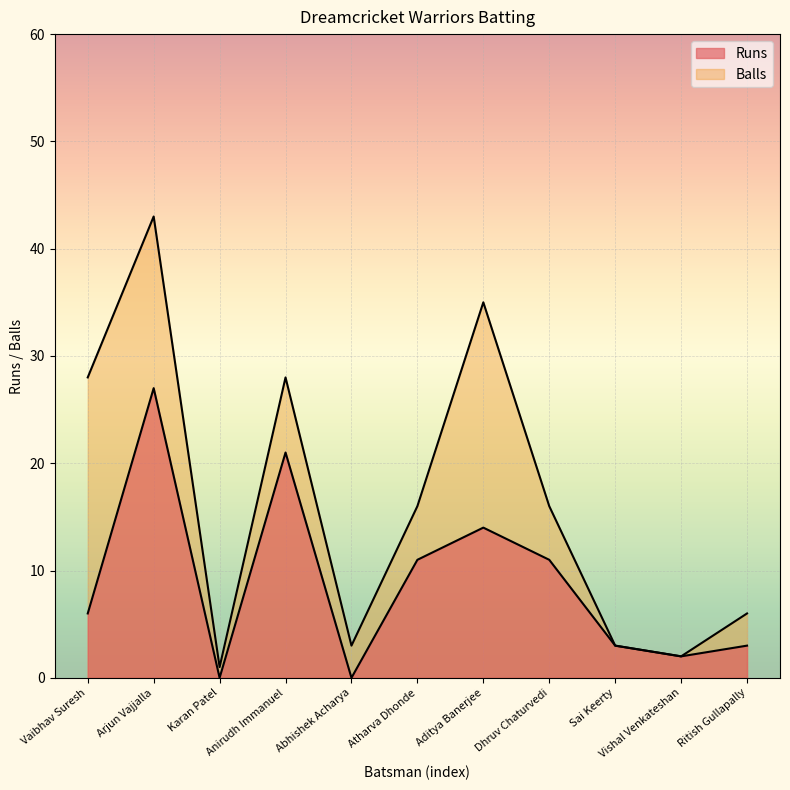

The value of Balls at Abhishek Acharya is 5. True or false?

False